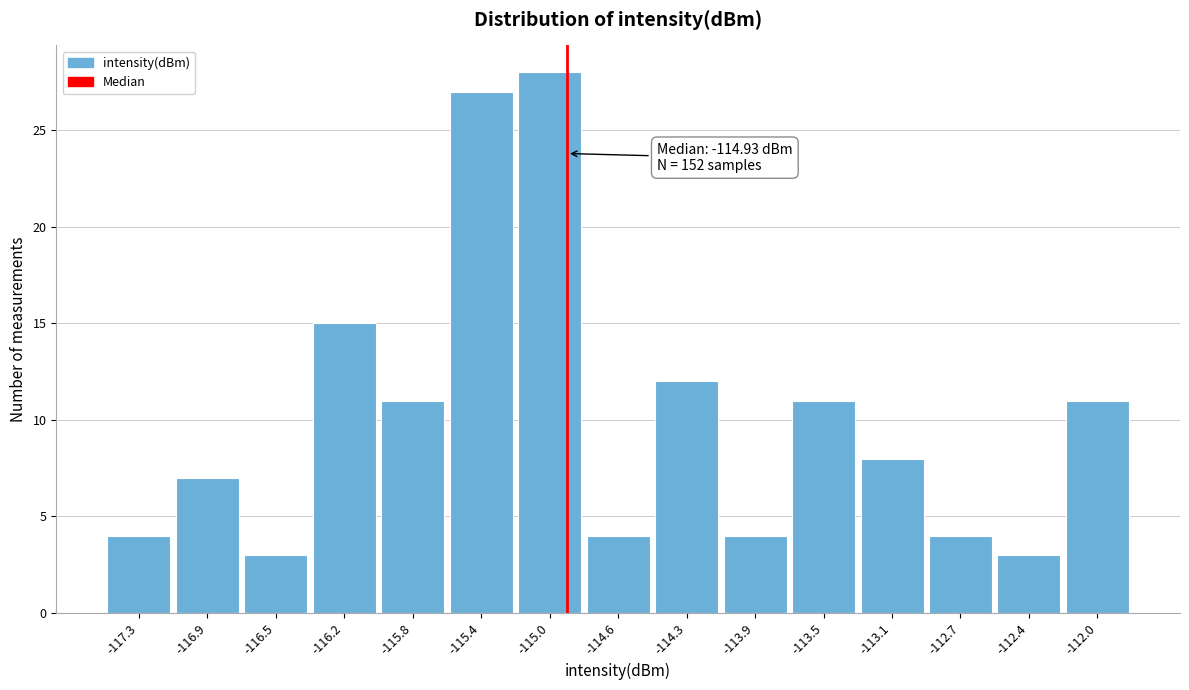

Reading left to right, what are all the values shown in this chart?

-117.3=4	-116.9=7	-116.5=3	-116.2=15	-115.8=11	-115.4=27	-115.0=28	-114.6=4	-114.3=12	-113.9=4	-113.5=11	-113.1=8	-112.7=4	-112.4=3	-112.0=11